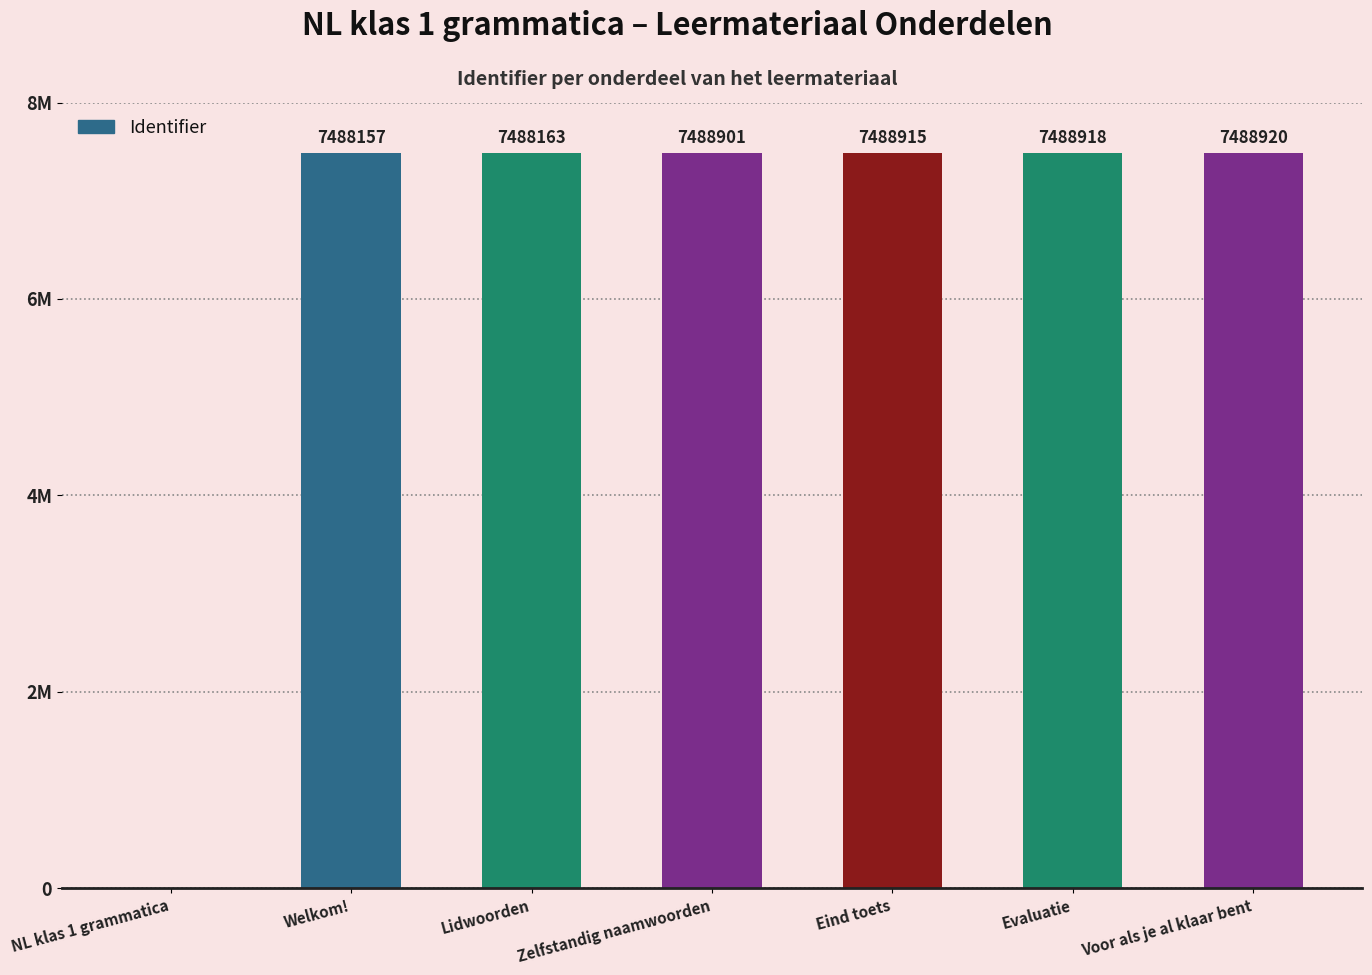

Does the chart contain stacked bars?

No